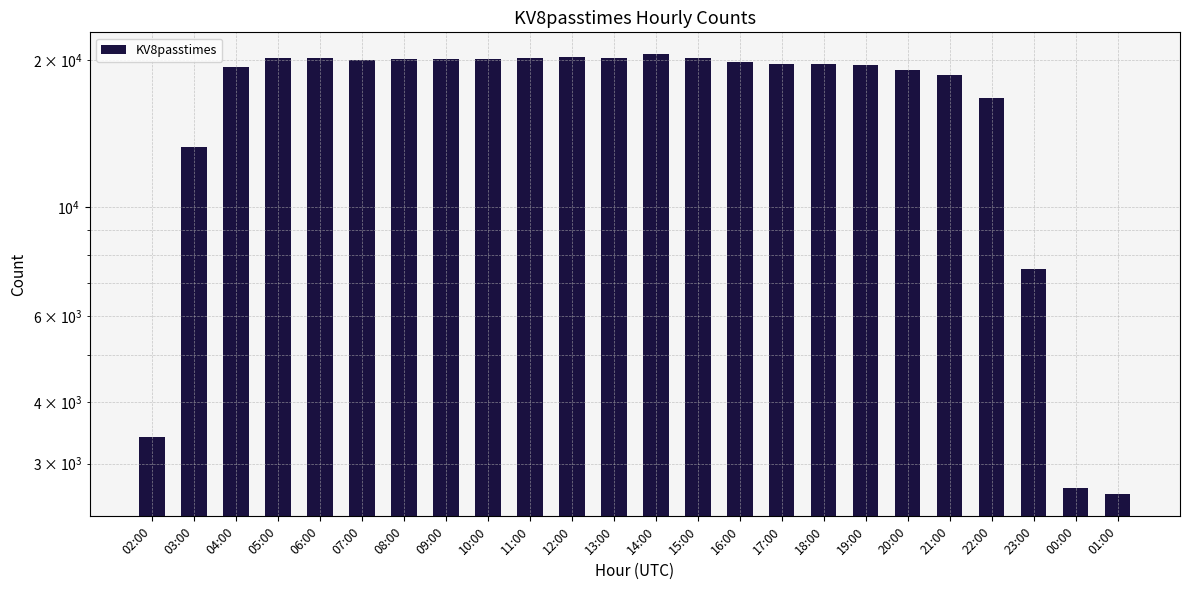

What position from the left is 03:00?

2